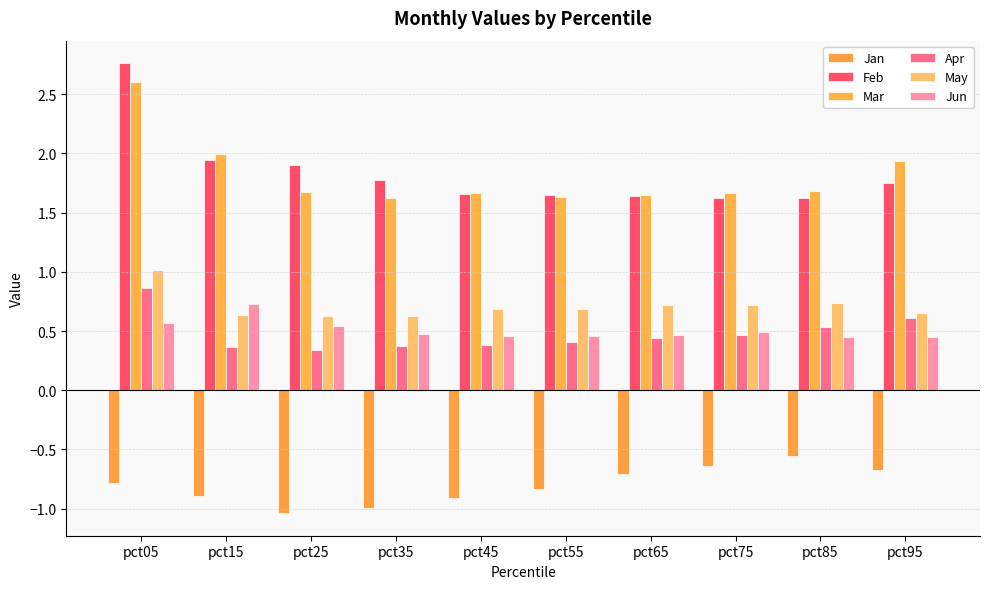

What is the difference between the maximum and minimum values in the Apr series?

0.5